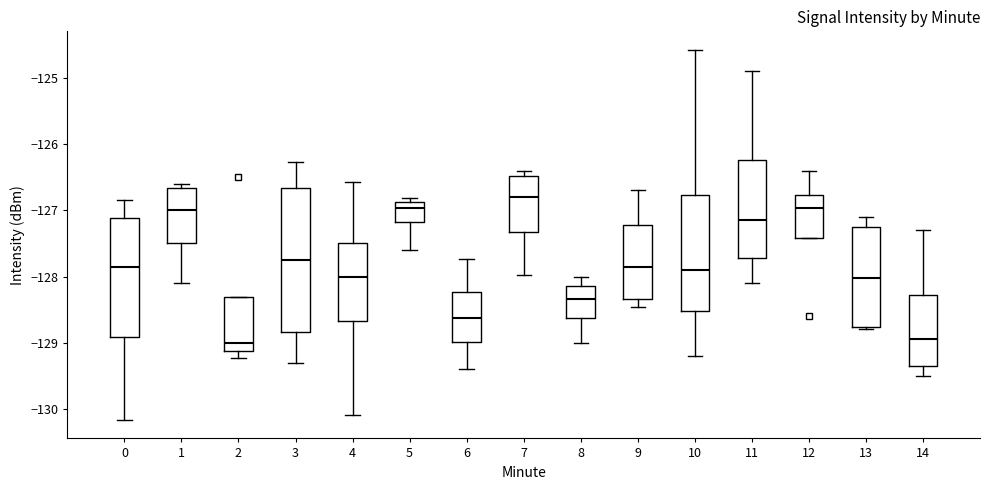

Reading left to right, transcribe this box plot: for each box, give where its median line is, the range the box spans, and where its two whiskers end, as read against the y-axis. The values are not printed on the chart, so give them approximately, as read against the axis.

0: median -127.8, box -128.9 to -127.1, whiskers -130.2 to -126.8
1: median -127.0, box -127.5 to -126.7, whiskers -128.1 to -126.6
2: median -129.0, box -129.1 to -128.3, whiskers -129.2 to -128.3
3: median -127.7, box -128.8 to -126.7, whiskers -129.3 to -126.3
4: median -128.0, box -128.7 to -127.5, whiskers -130.1 to -126.6
5: median -127.0, box -127.2 to -126.9, whiskers -127.6 to -126.8
6: median -128.6, box -129.0 to -128.2, whiskers -129.4 to -127.7
7: median -126.8, box -127.3 to -126.5, whiskers -128.0 to -126.4
8: median -128.3, box -128.6 to -128.1, whiskers -129.0 to -128.0
9: median -127.9, box -128.3 to -127.2, whiskers -128.5 to -126.7
10: median -127.9, box -128.5 to -126.8, whiskers -129.2 to -124.6
11: median -127.1, box -127.7 to -126.2, whiskers -128.1 to -124.9
12: median -127.0, box -127.4 to -126.8, whiskers -127.4 to -126.4
13: median -128.0, box -128.8 to -127.2, whiskers -128.8 (just below the box's lower edge) to -127.1
14: median -128.9, box -129.3 to -128.3, whiskers -129.5 to -127.3